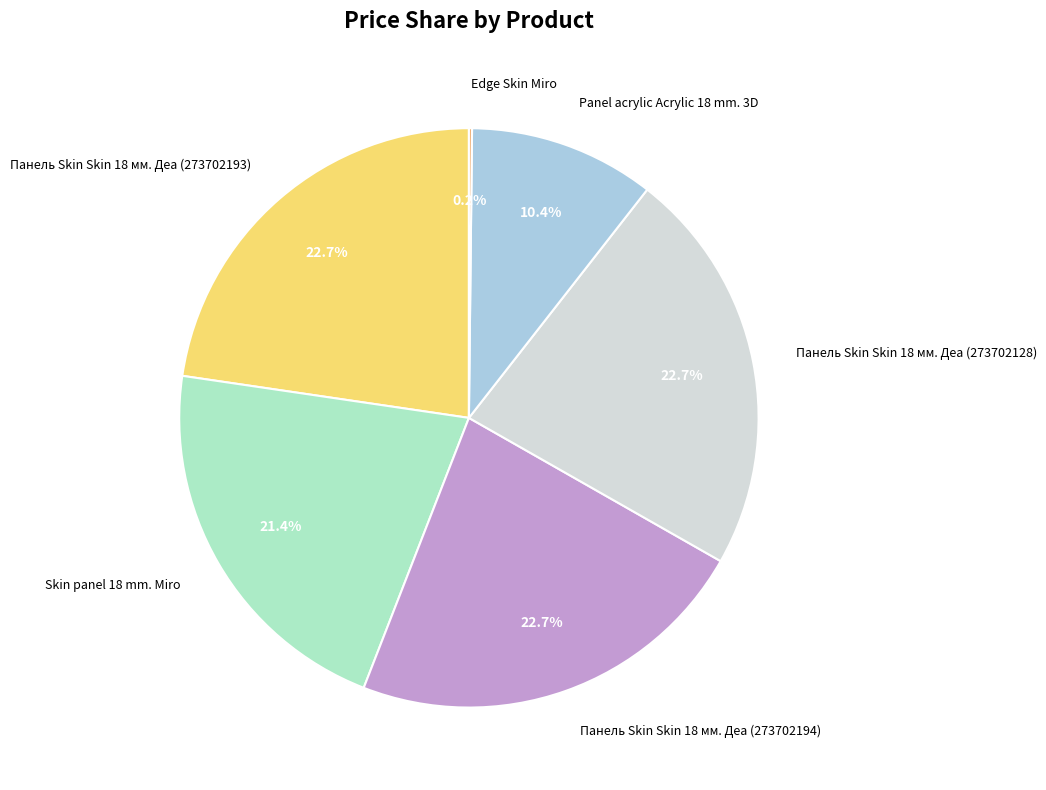

Does any single category account for the majority?

No